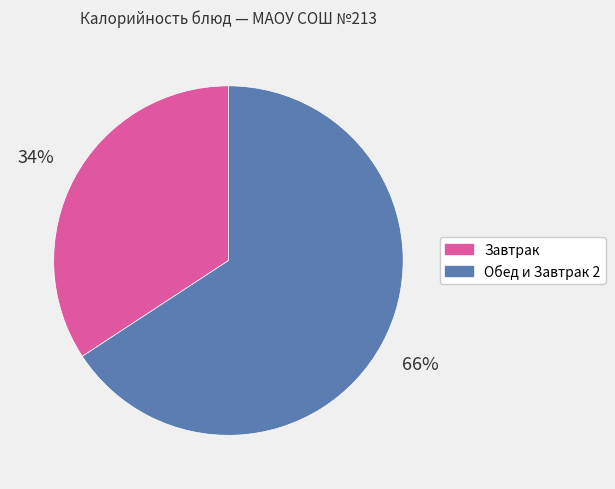

The Обед и Завтрак 2 slice represents 55% of the pie. True or false?

False